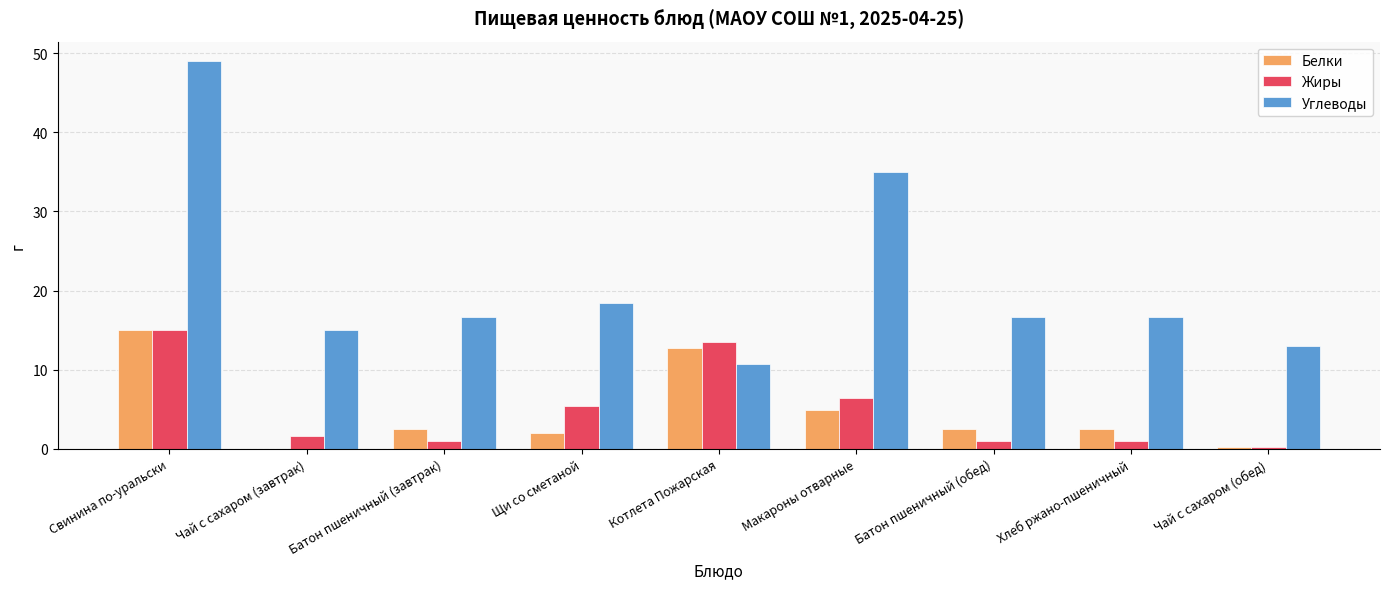

What is the sum of all Жиры values?

45.2